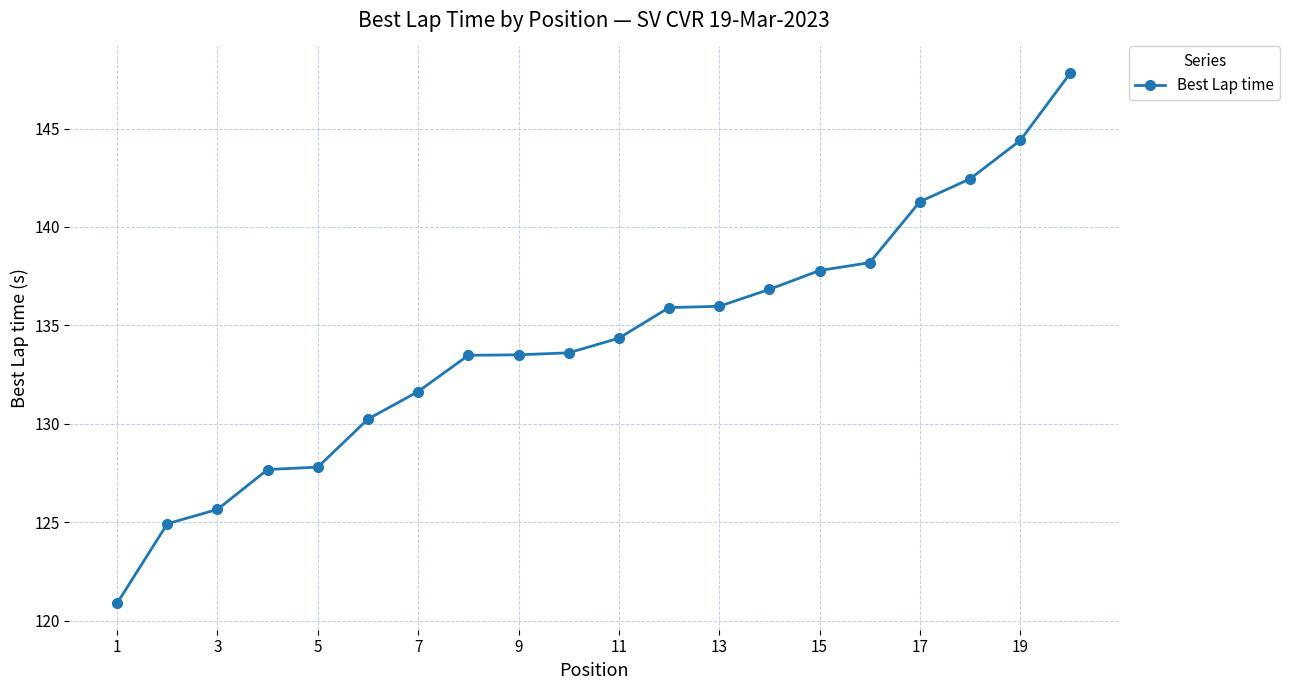

Is this an area chart (filled region under the line)?

No